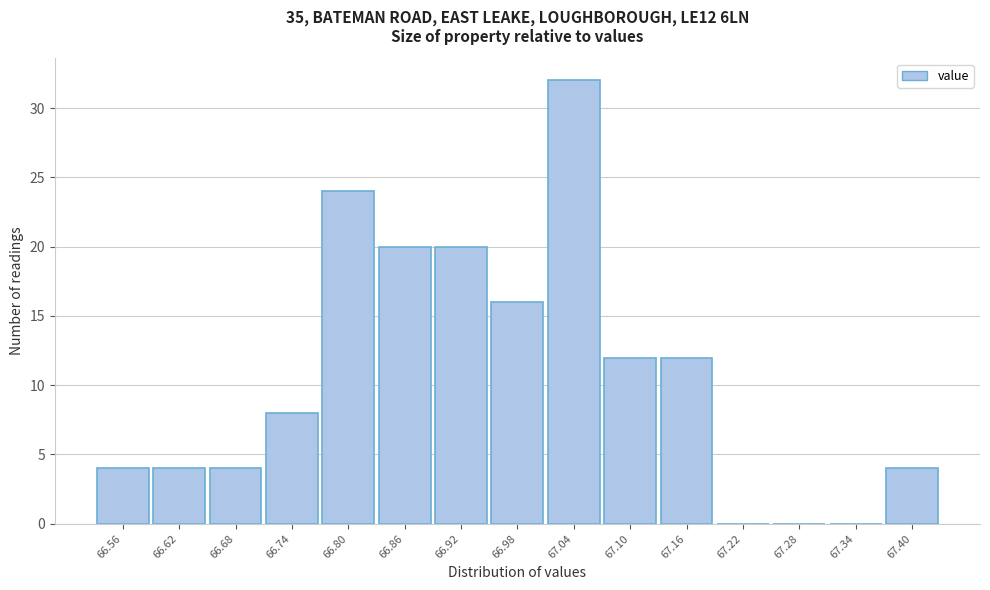

Reading right to left, what are all the values shown in this chart?

67.40=4	67.34=0	67.28=0	67.22=0	67.16=12	67.10=12	67.04=32	66.98=16	66.92=20	66.86=20	66.80=24	66.74=8	66.68=4	66.62=4	66.56=4